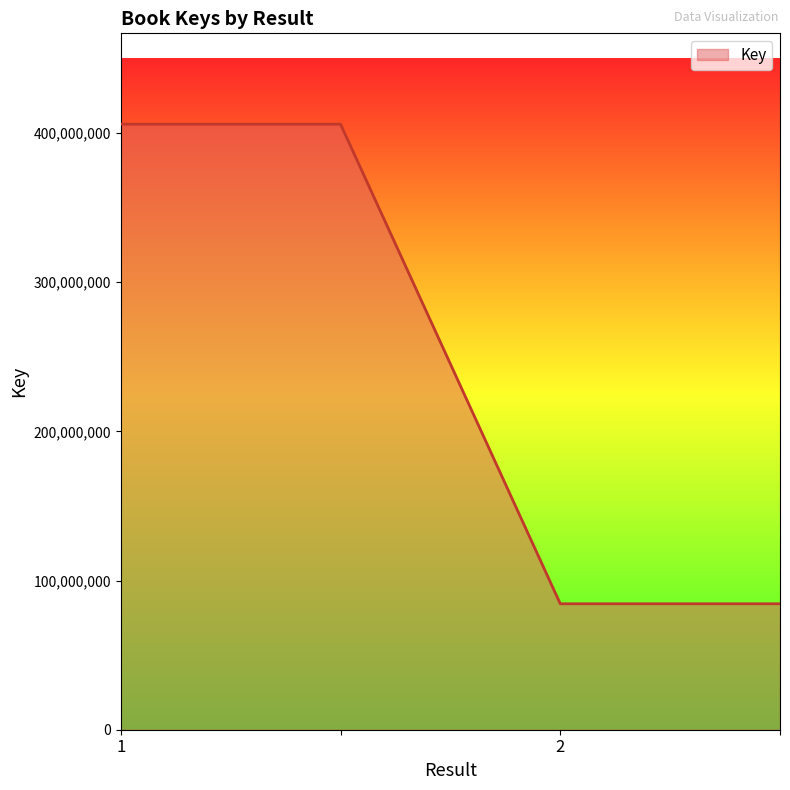

True or false: the data has more than 1 interior local peaks.

False